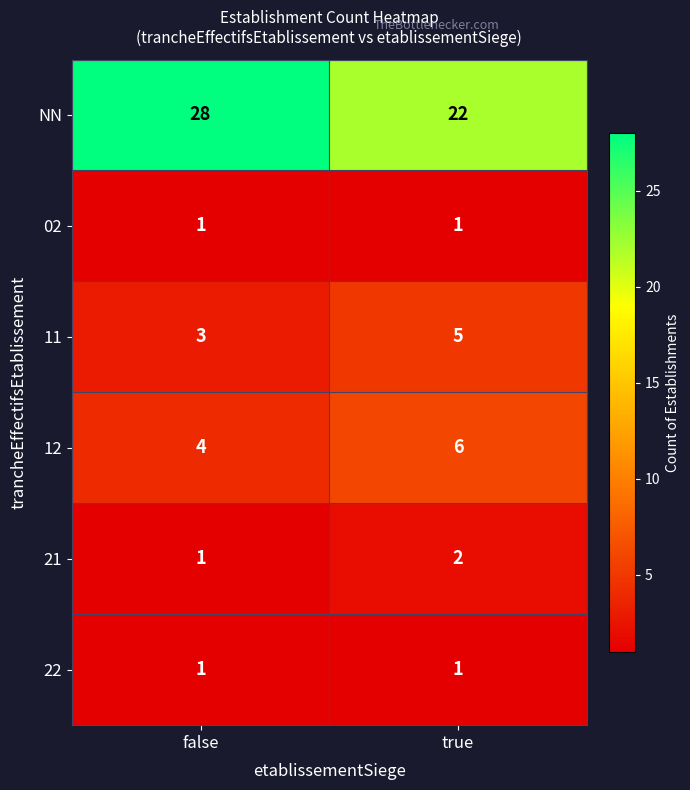

What is the sum of all 11 values?

8